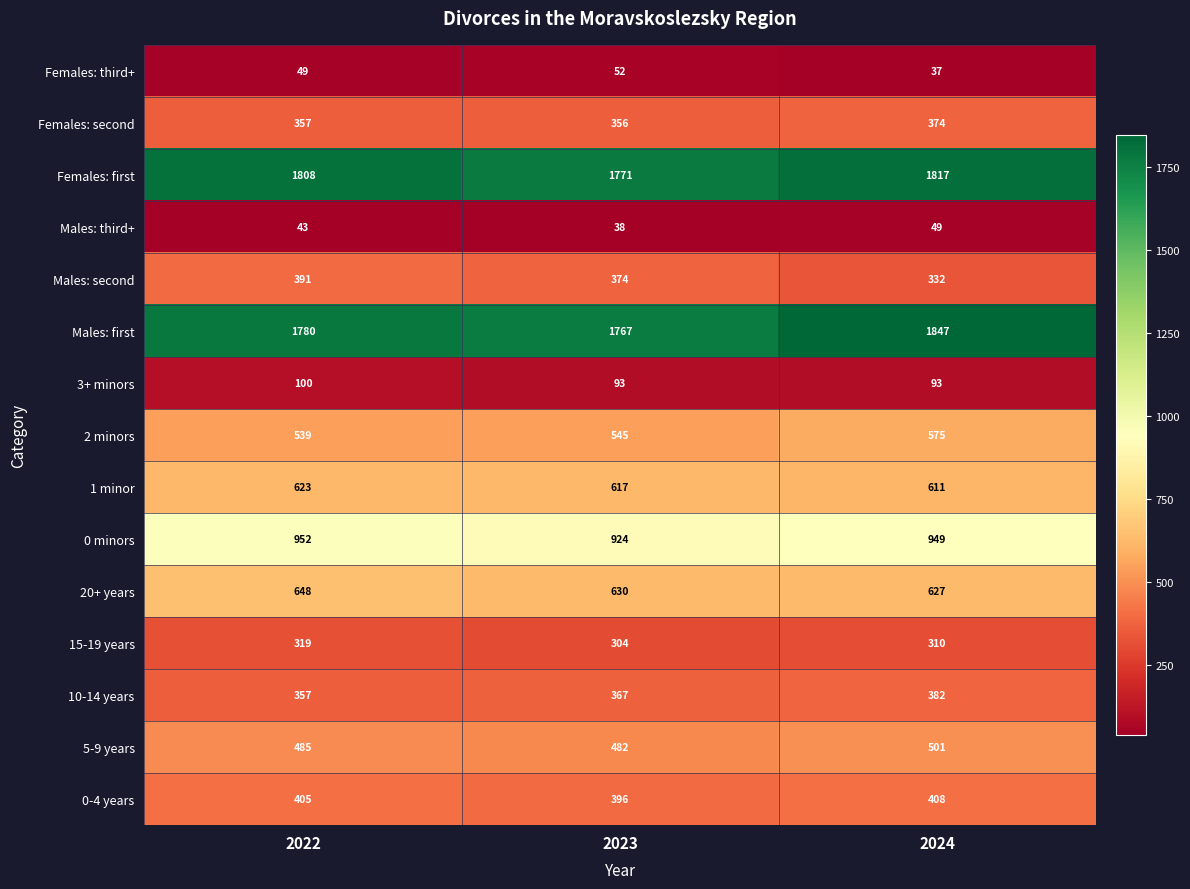

What value does the Males: second series have at 2022, to the nearest 5?

390